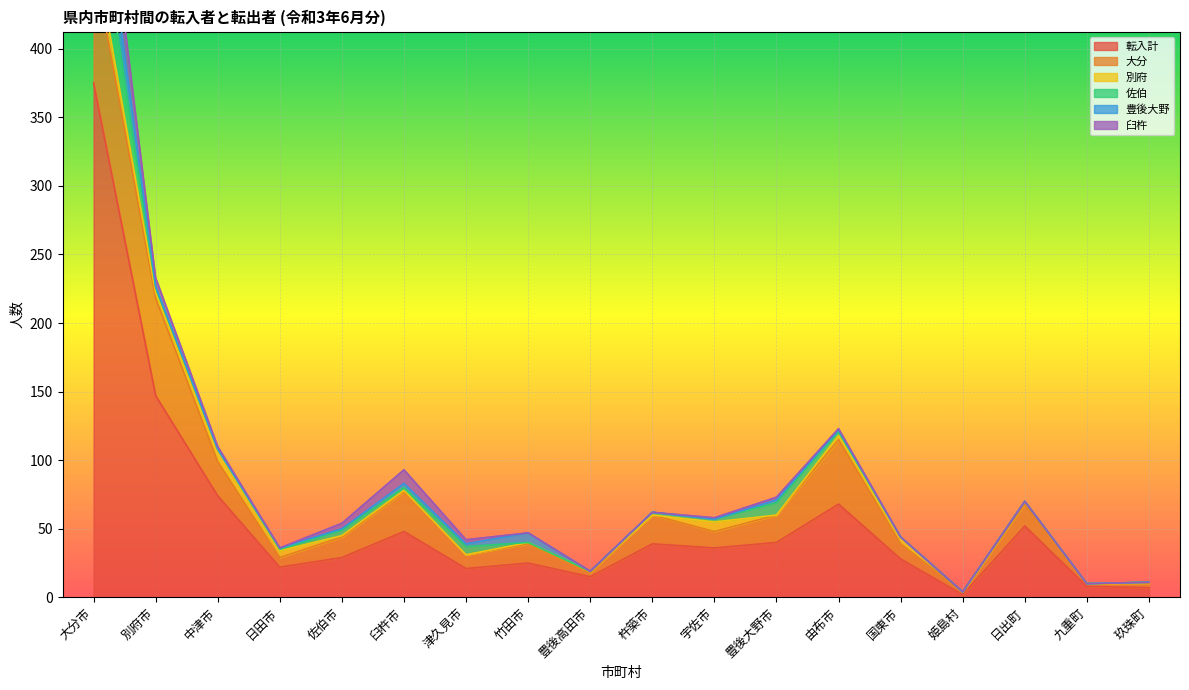

True or false: 別府 and 大分 cross at least once.

False